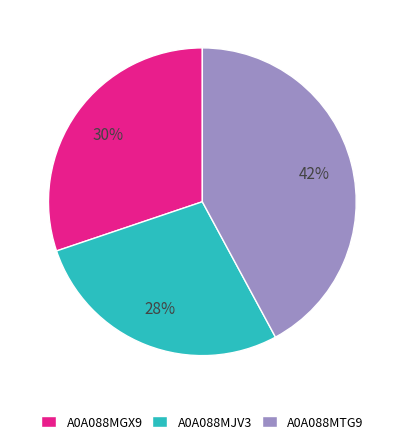

True or false: A0A088MTG9 accounts for 42% of the total.

True